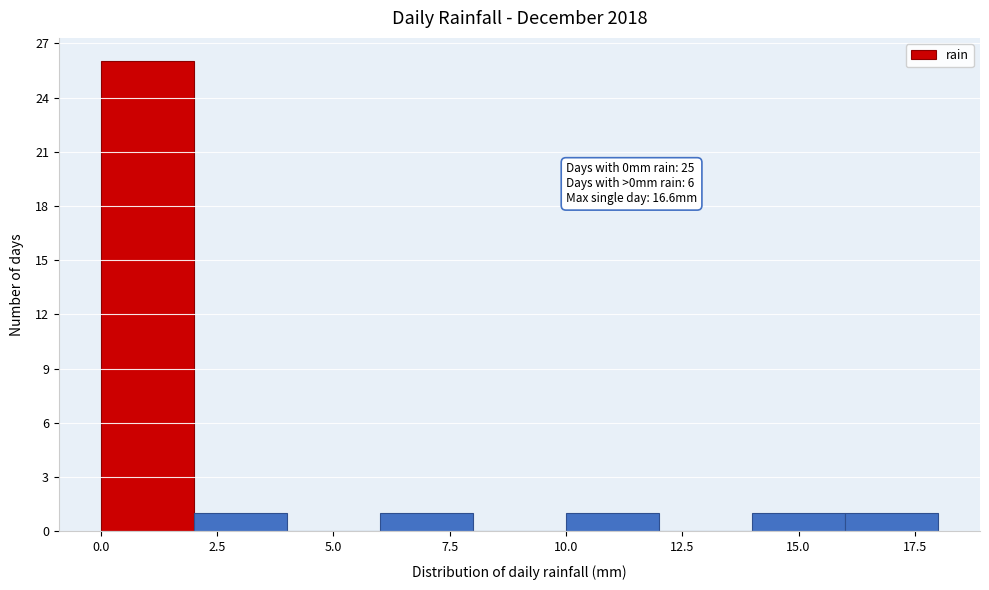

Over which range of the x-axis is the bar tallest?

0 to 2